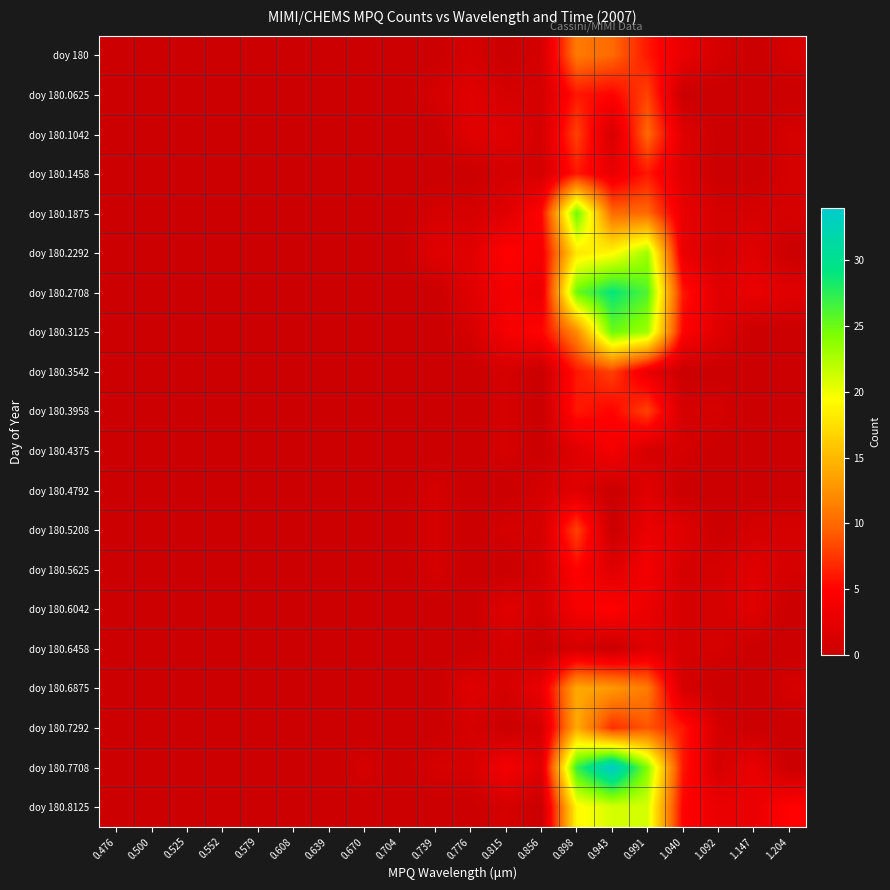

Reading left to right, list all the values displayed in this chart.

doy 180: 0.476=0	0.500=0	0.525=0	0.552=0	0.579=0	0.608=0	0.639=0	0.670=0	0.704=0	0.739=0	0.776=1	0.815=0	0.856=1	0.898=11	0.943=10	0.991=6	1.040=3	1.092=1	1.147=0	1.204=1
doy 180.0625: 0.476=0	0.500=0	0.525=0	0.552=0	0.579=0	0.608=0	0.639=0	0.670=0	0.704=0	0.739=1	0.776=2	0.815=1	0.856=1	0.898=6	0.943=5	0.991=8	1.040=0	1.092=0	1.147=0	1.204=0
doy 180.1042: 0.476=0	0.500=0	0.525=0	0.552=0	0.579=0	0.608=0	0.639=0	0.670=0	0.704=0	0.739=0	0.776=2	0.815=2	0.856=1	0.898=8	0.943=1	0.991=10	1.040=2	1.092=0	1.147=0	1.204=1
doy 180.1458: 0.476=0	0.500=0	0.525=0	0.552=0	0.579=0	0.608=0	0.639=0	0.670=0	0.704=0	0.739=0	0.776=0	0.815=1	0.856=1	0.898=6	0.943=3	0.991=6	1.040=2	1.092=0	1.147=0	1.204=1
doy 180.1875: 0.476=0	0.500=0	0.525=0	0.552=0	0.579=0	0.608=0	0.639=0	0.670=0	0.704=0	0.739=1	0.776=1	0.815=2	0.856=5	0.898=25	0.943=10	0.991=10	1.040=3	1.092=1	1.147=1	1.204=1
doy 180.2292: 0.476=0	0.500=0	0.525=0	0.552=0	0.579=0	0.608=0	0.639=0	0.670=0	0.704=0	0.739=2	0.776=2	0.815=5	0.856=4	0.898=18	0.943=19	0.991=23	1.040=3	1.092=1	1.147=2	1.204=0
doy 180.2708: 0.476=0	0.500=0	0.525=0	0.552=0	0.579=0	0.608=0	0.639=0	0.670=0	0.704=0	0.739=0	0.776=2	0.815=4	0.856=3	0.898=25	0.943=29	0.991=26	1.040=6	1.092=2	1.147=3	1.204=2
doy 180.3125: 0.476=0	0.500=0	0.525=0	0.552=0	0.579=0	0.608=0	0.639=0	0.670=0	0.704=0	0.739=0	0.776=1	0.815=4	0.856=5	0.898=12	0.943=25	0.991=23	1.040=5	1.092=2	1.147=0	1.204=0
doy 180.3542: 0.476=0	0.500=0	0.525=0	0.552=0	0.579=0	0.608=0	0.639=0	0.670=0	0.704=0	0.739=0	0.776=0	0.815=1	0.856=0	0.898=6	0.943=8	0.991=3	1.040=0	1.092=0	1.147=0	1.204=0
doy 180.3958: 0.476=0	0.500=0	0.525=0	0.552=0	0.579=0	0.608=0	0.639=0	0.670=0	0.704=0	0.739=0	0.776=0	0.815=1	0.856=0	0.898=6	0.943=5	0.991=8	1.040=1	1.092=1	1.147=0	1.204=0
doy 180.4375: 0.476=0	0.500=0	0.525=0	0.552=0	0.579=0	0.608=0	0.639=0	0.670=0	0.704=0	0.739=0	0.776=0	0.815=1	0.856=0	0.898=2	0.943=4	0.991=1	1.040=1	1.092=0	1.147=0	1.204=0
doy 180.4792: 0.476=0	0.500=0	0.525=0	0.552=0	0.579=0	0.608=0	0.639=0	0.670=0	0.704=0	0.739=1	0.776=0	0.815=0	0.856=1	0.898=2	0.943=0	0.991=2	1.040=0	1.092=0	1.147=0	1.204=0
doy 180.5208: 0.476=0	0.500=0	0.525=0	0.552=0	0.579=0	0.608=0	0.639=0	0.670=0	0.704=0	0.739=1	0.776=0	0.815=1	0.856=1	0.898=8	0.943=0	0.991=3	1.040=2	1.092=0	1.147=1	1.204=1
doy 180.5625: 0.476=0	0.500=0	0.525=0	0.552=0	0.579=0	0.608=0	0.639=0	0.670=0	0.704=0	0.739=1	0.776=0	0.815=0	0.856=1	0.898=5	0.943=2	0.991=4	1.040=1	1.092=1	1.147=2	1.204=1
doy 180.6042: 0.476=0	0.500=0	0.525=0	0.552=0	0.579=0	0.608=0	0.639=0	0.670=0	0.704=0	0.739=0	0.776=0	0.815=2	0.856=1	0.898=4	0.943=5	0.991=3	1.040=1	1.092=1	1.147=2	1.204=0
doy 180.6458: 0.476=0	0.500=0	0.525=0	0.552=0	0.579=0	0.608=0	0.639=0	0.670=0	0.704=0	0.739=0	0.776=0	0.815=1	0.856=0	0.898=1	0.943=0	0.991=2	1.040=1	1.092=1	1.147=0	1.204=0
doy 180.6875: 0.476=0	0.500=0	0.525=0	0.552=0	0.579=0	0.608=0	0.639=0	0.670=0	0.704=0	0.739=0	0.776=2	0.815=1	0.856=3	0.898=14	0.943=13	0.991=11	1.040=1	1.092=0	1.147=0	1.204=1
doy 180.7292: 0.476=0	0.500=0	0.525=0	0.552=0	0.579=0	0.608=0	0.639=0	0.670=0	0.704=0	0.739=0	0.776=1	0.815=0	0.856=1	0.898=14	0.943=7	0.991=9	1.040=6	1.092=1	1.147=0	1.204=0
doy 180.7708: 0.476=0	0.500=0	0.525=0	0.552=0	0.579=0	0.608=0	0.639=0	0.670=1	0.704=0	0.739=1	0.776=1	0.815=4	0.856=2	0.898=27	0.943=34	0.991=24	1.040=6	1.092=1	1.147=3	1.204=0
doy 180.8125: 0.476=0	0.500=0	0.525=0	0.552=0	0.579=0	0.608=0	0.639=0	0.670=0	0.704=0	0.739=0	0.776=0	0.815=1	0.856=0	0.898=19	0.943=21	0.991=21	1.040=5	1.092=3	1.147=3	1.204=5